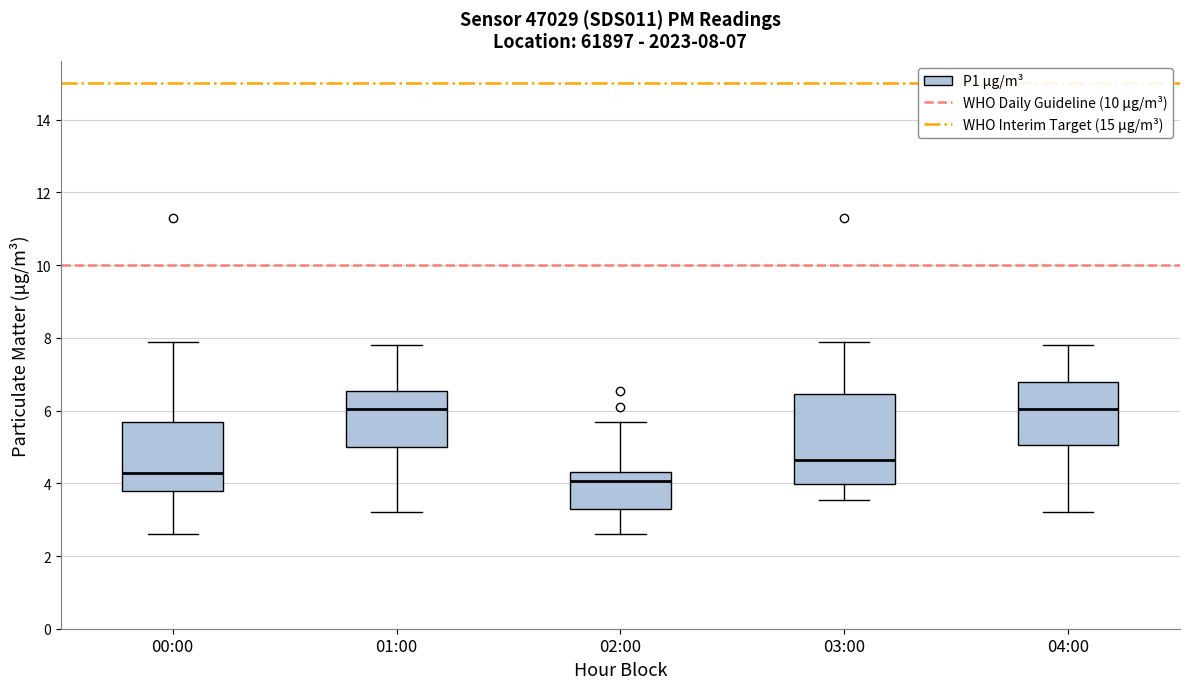

Which box is the tallest, from its lower edge to its upper edge?

03:00